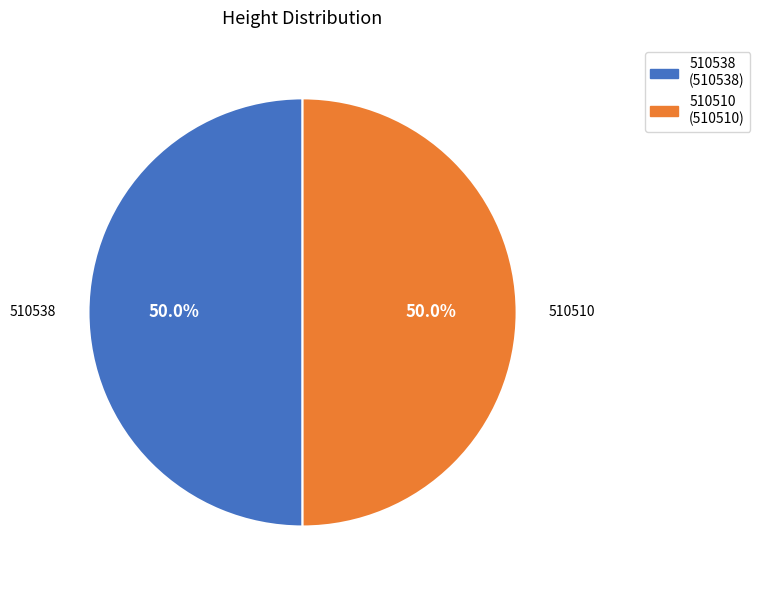

Approximately how many times larger is the value at 510510 compared to 510538?

1.0